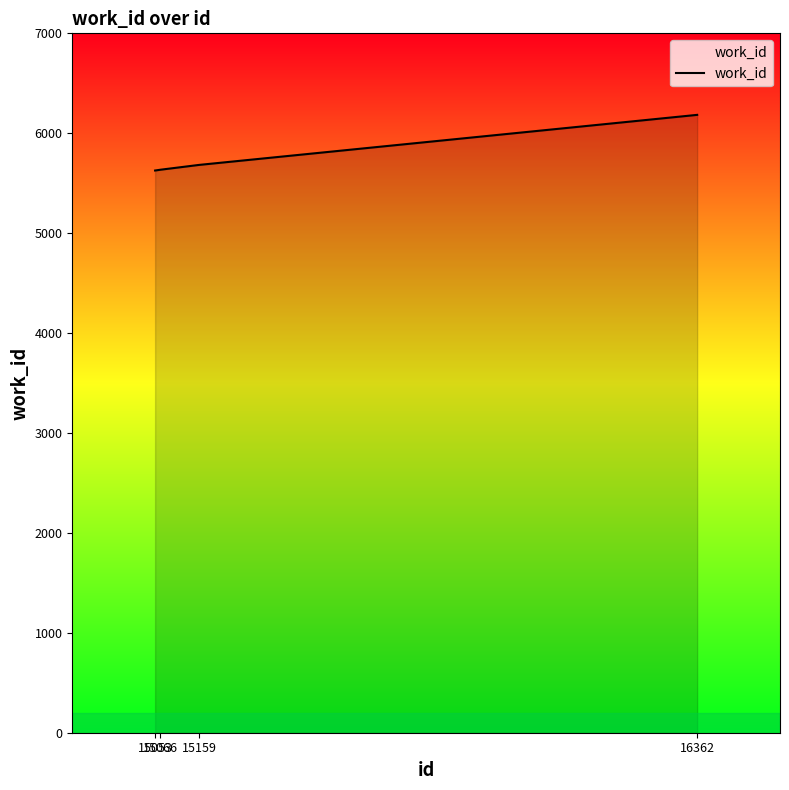

True or false: the data has more than 2 interior local peaks.

False